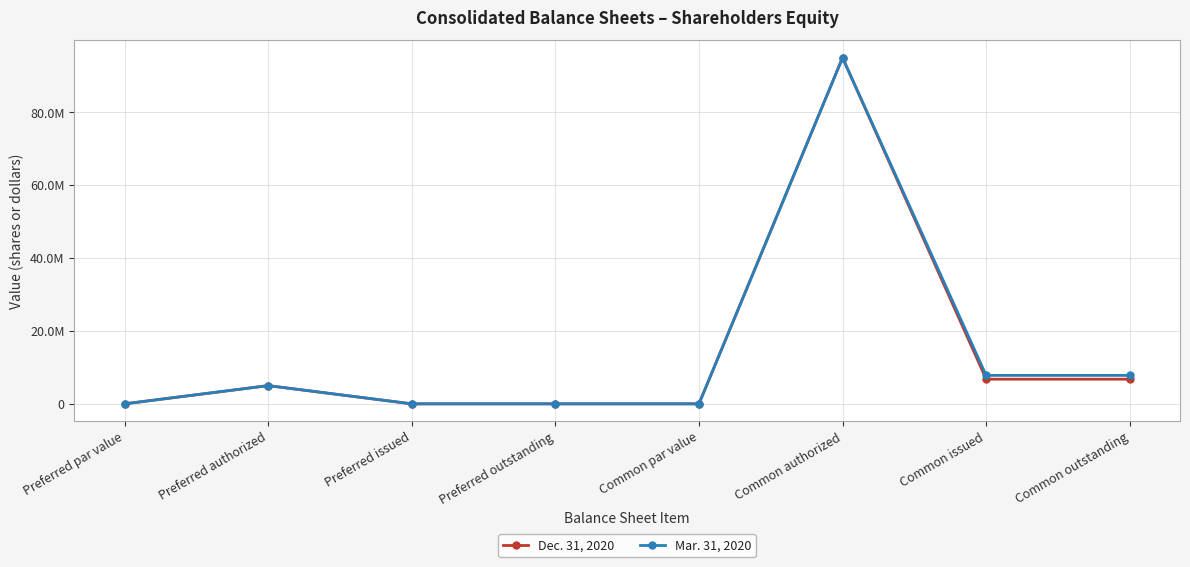

Between Preferred issued and Preferred outstanding, which series saw the biggest shift?

Dec. 31, 2020